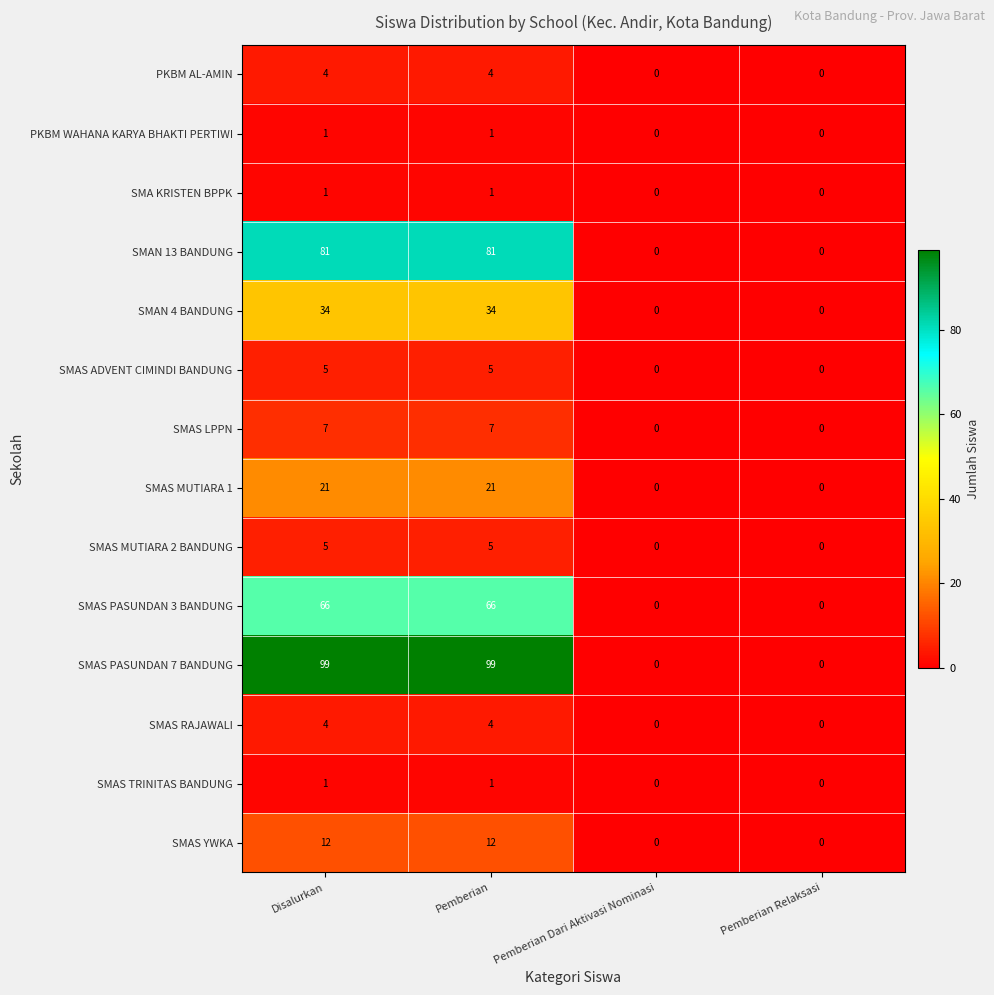

Which series has the widest spread of values?

SMAS PASUNDAN 7 BANDUNG